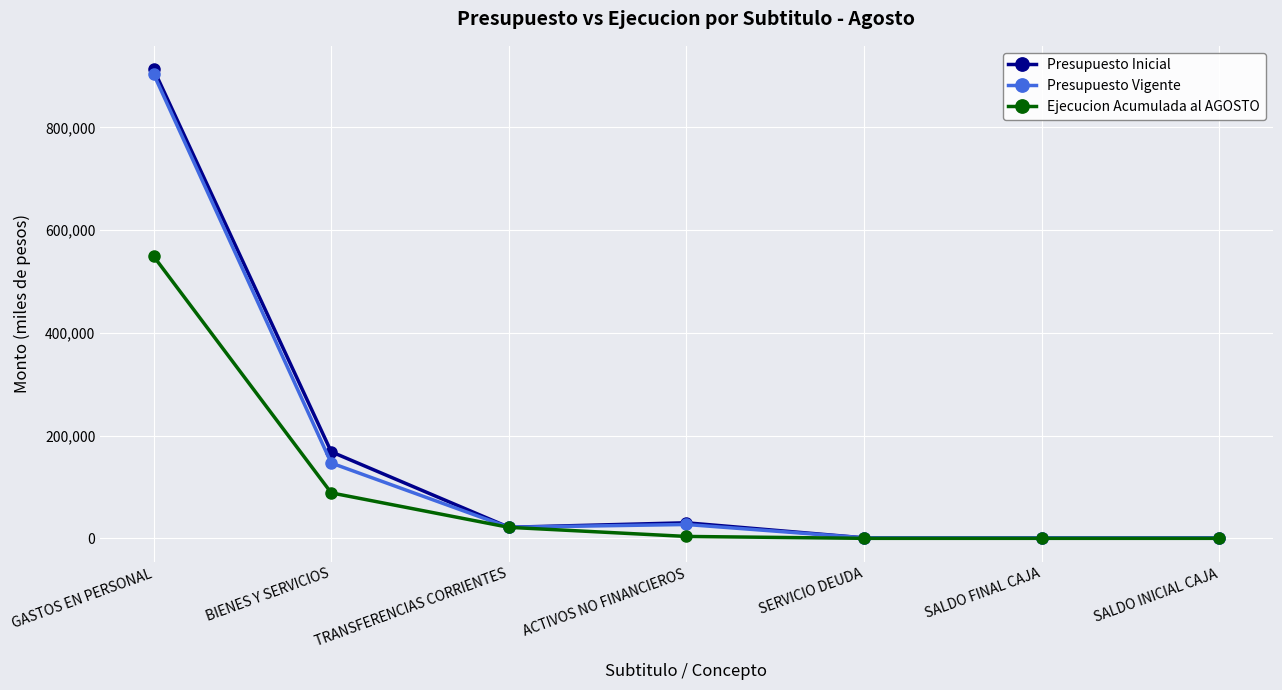

Which series has the widest spread of values?

Presupuesto Inicial